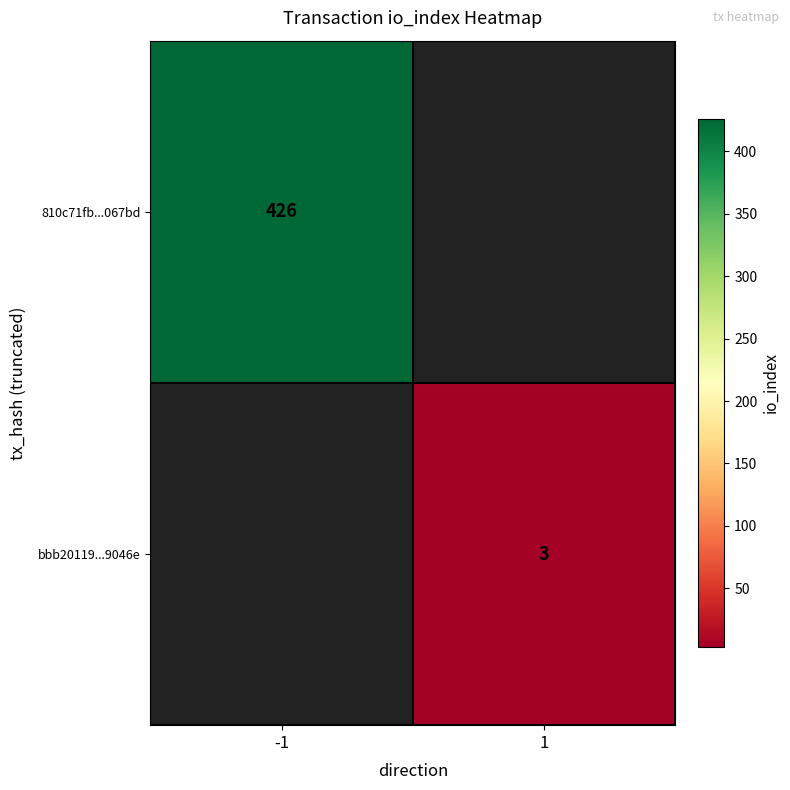

Is it true that bbb20119...9046e equals 3 at 1?

True